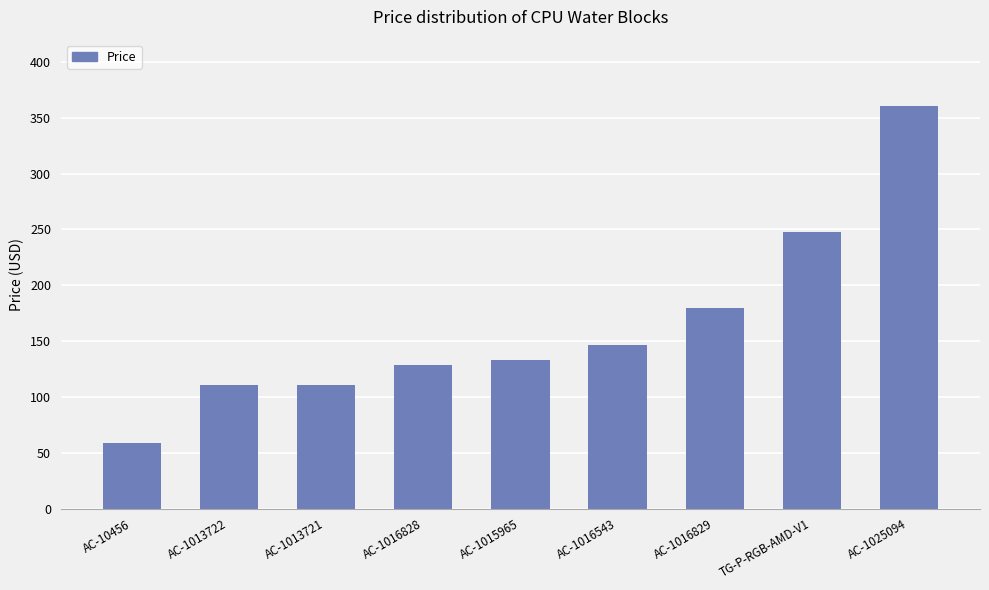

What is the greatest value displayed?

360.6